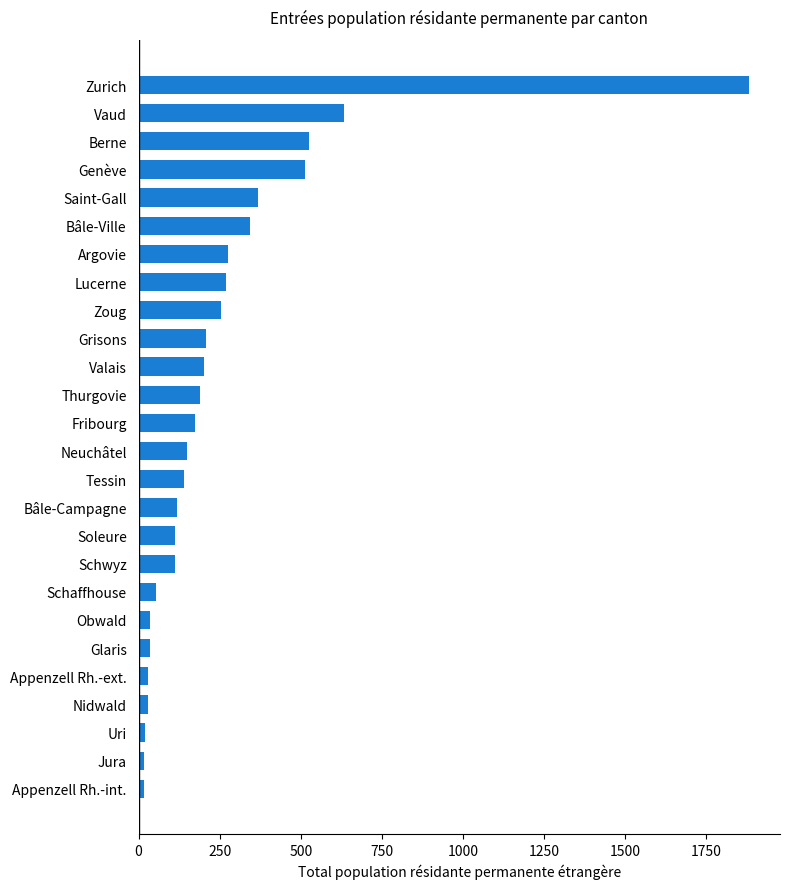

Which label corresponds to the largest value in the chart?

Zurich